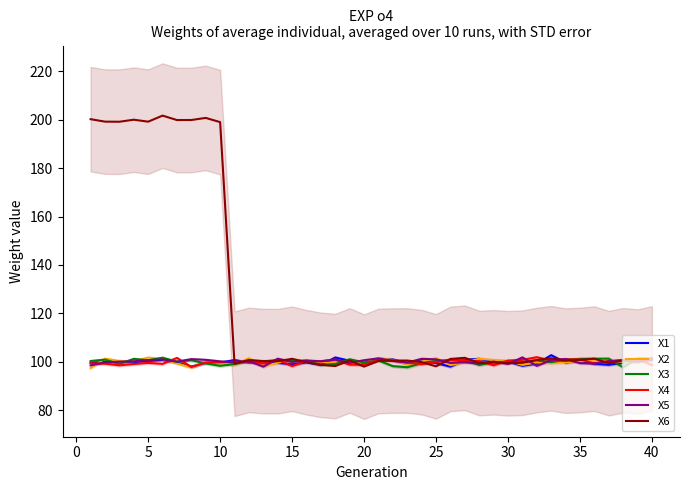

Is it true that X3 equals 98.3 at 10?

True